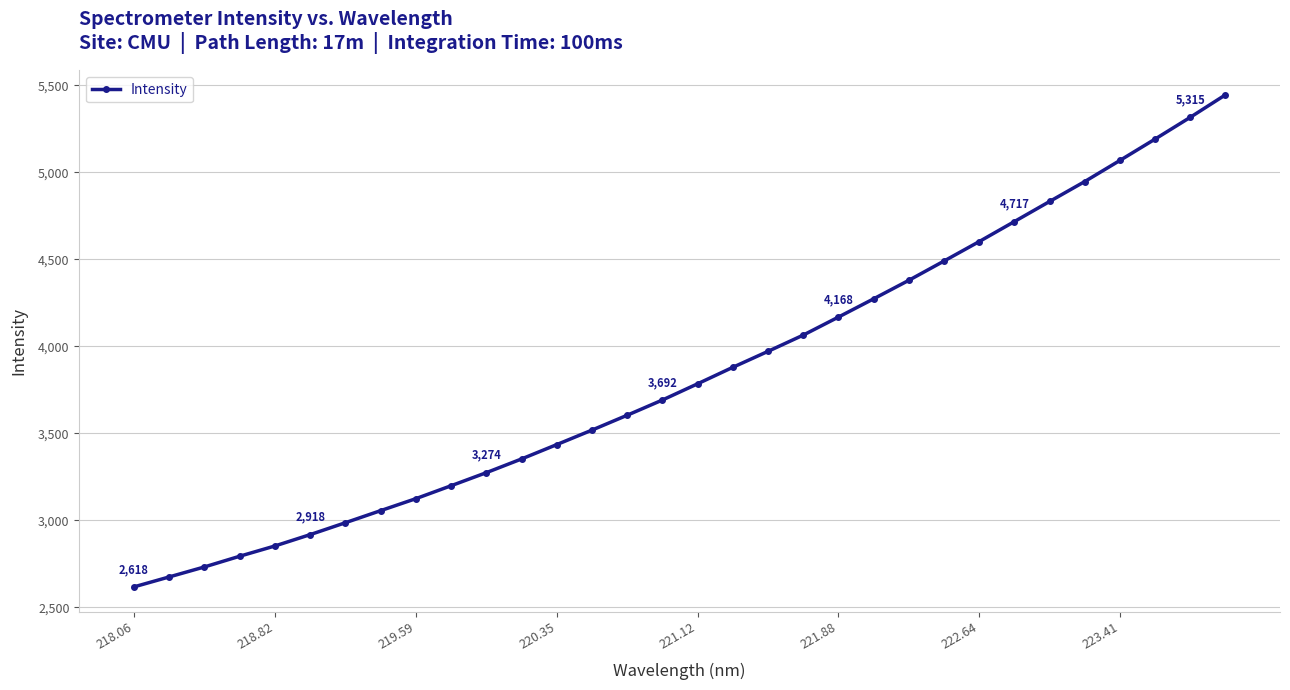

Is this an area chart (filled region under the line)?

No